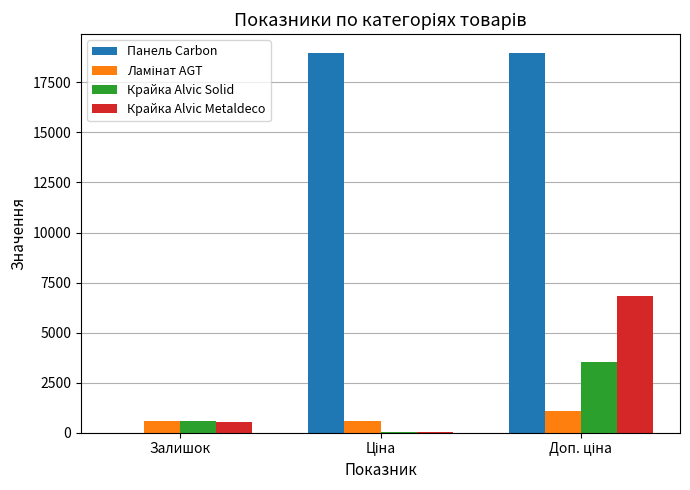

What is the greatest value displayed?

18957.8